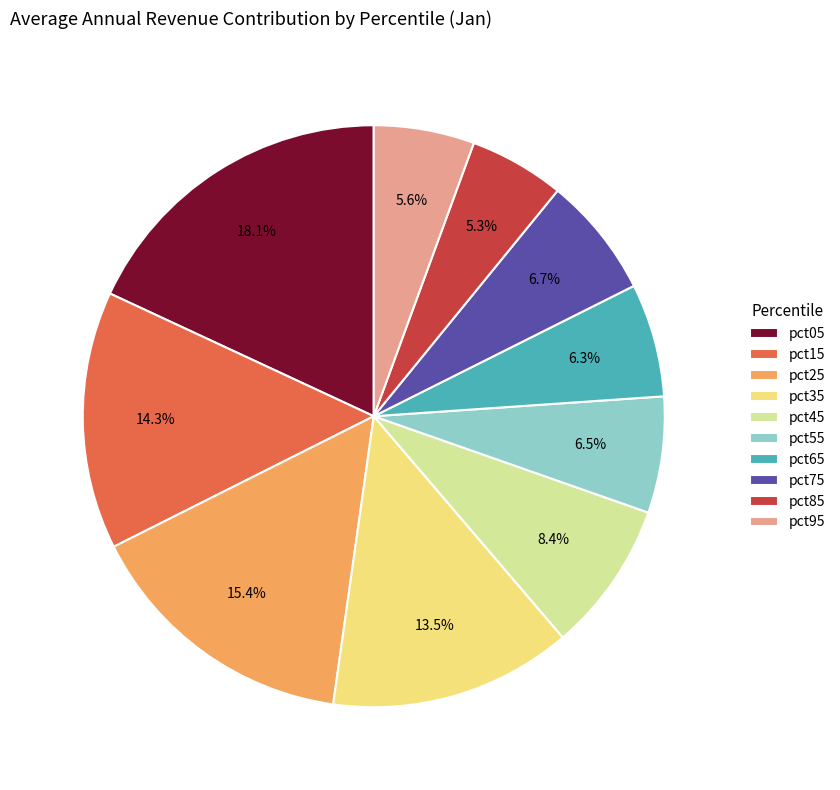

To the nearest percent, what percentage of the pie is pct05?

18%